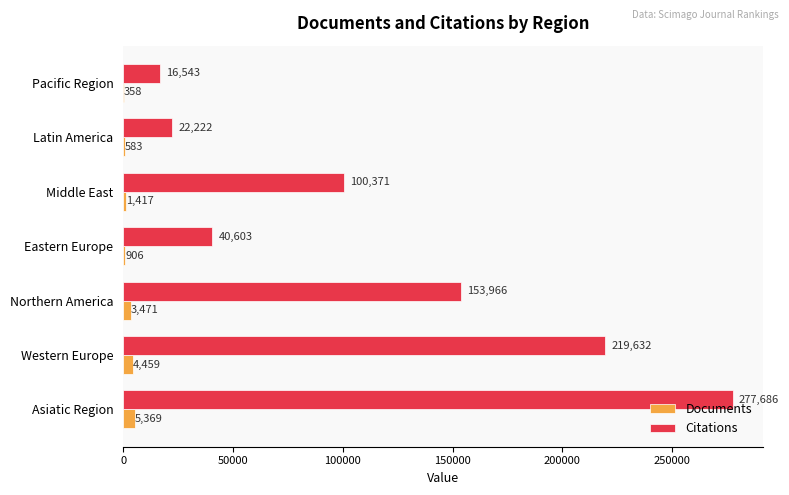

What is the sum of all Citations values?

831023